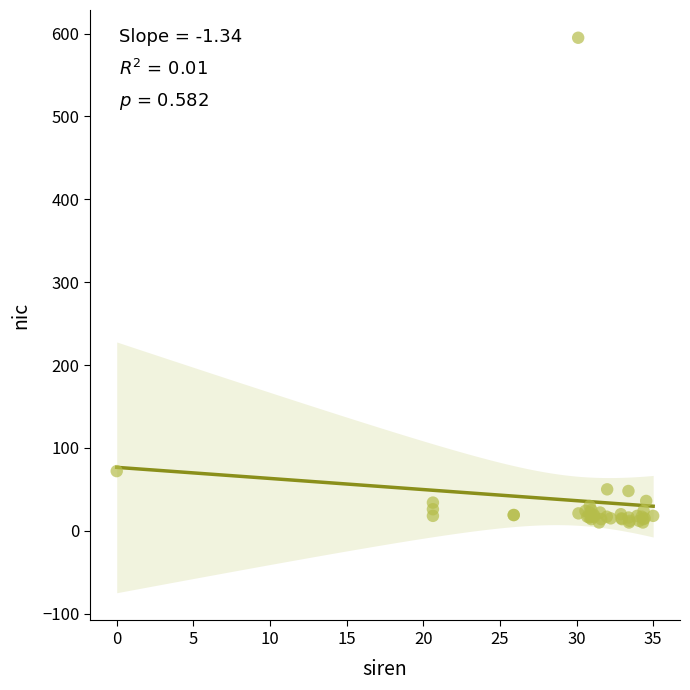

What Y value in the scatter plot is closest to 302?

72